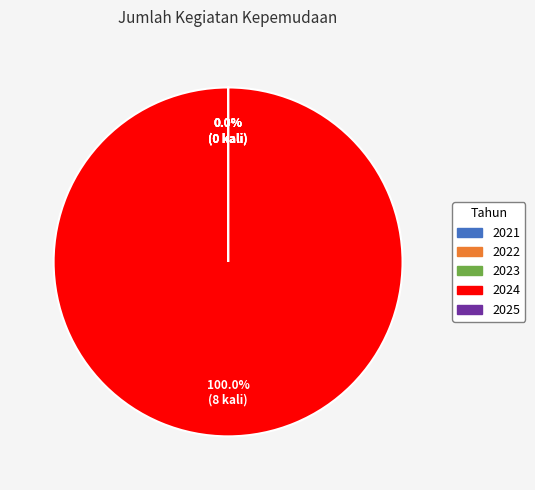

Do 2021 and 2024 together represent more than half of the pie?

Yes